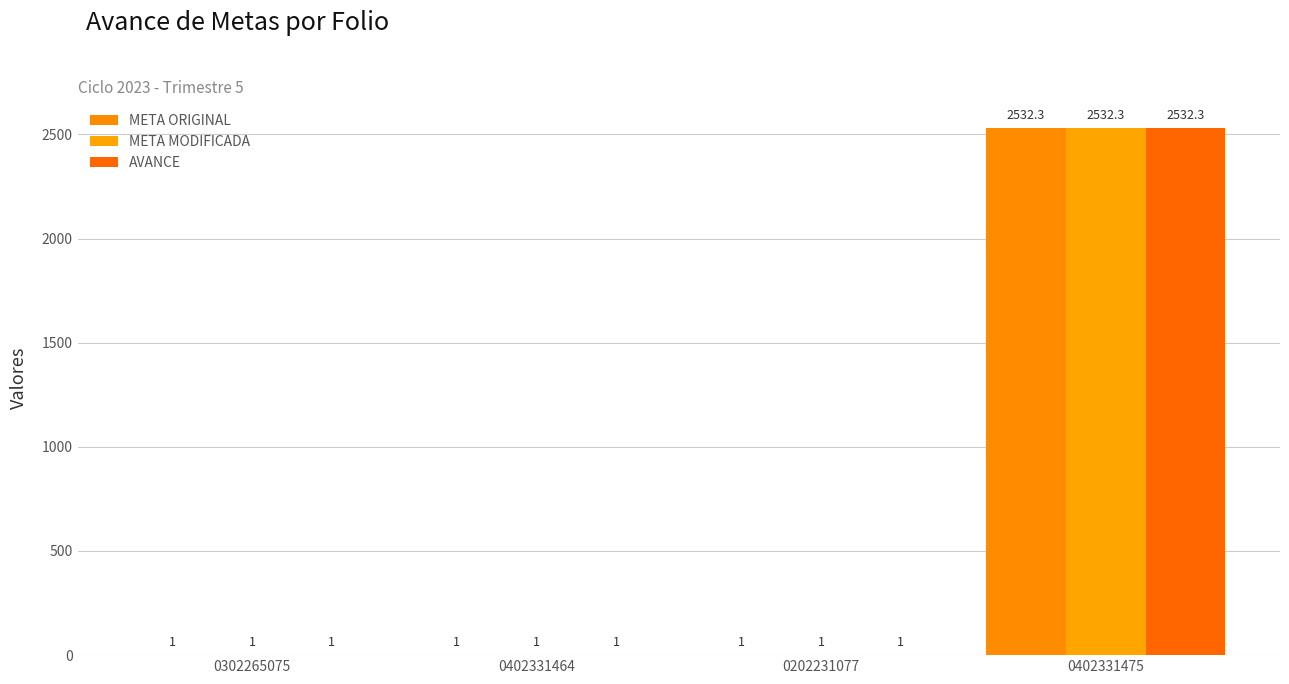

Are the bars grouped side by side (vs. stacked)?

Yes